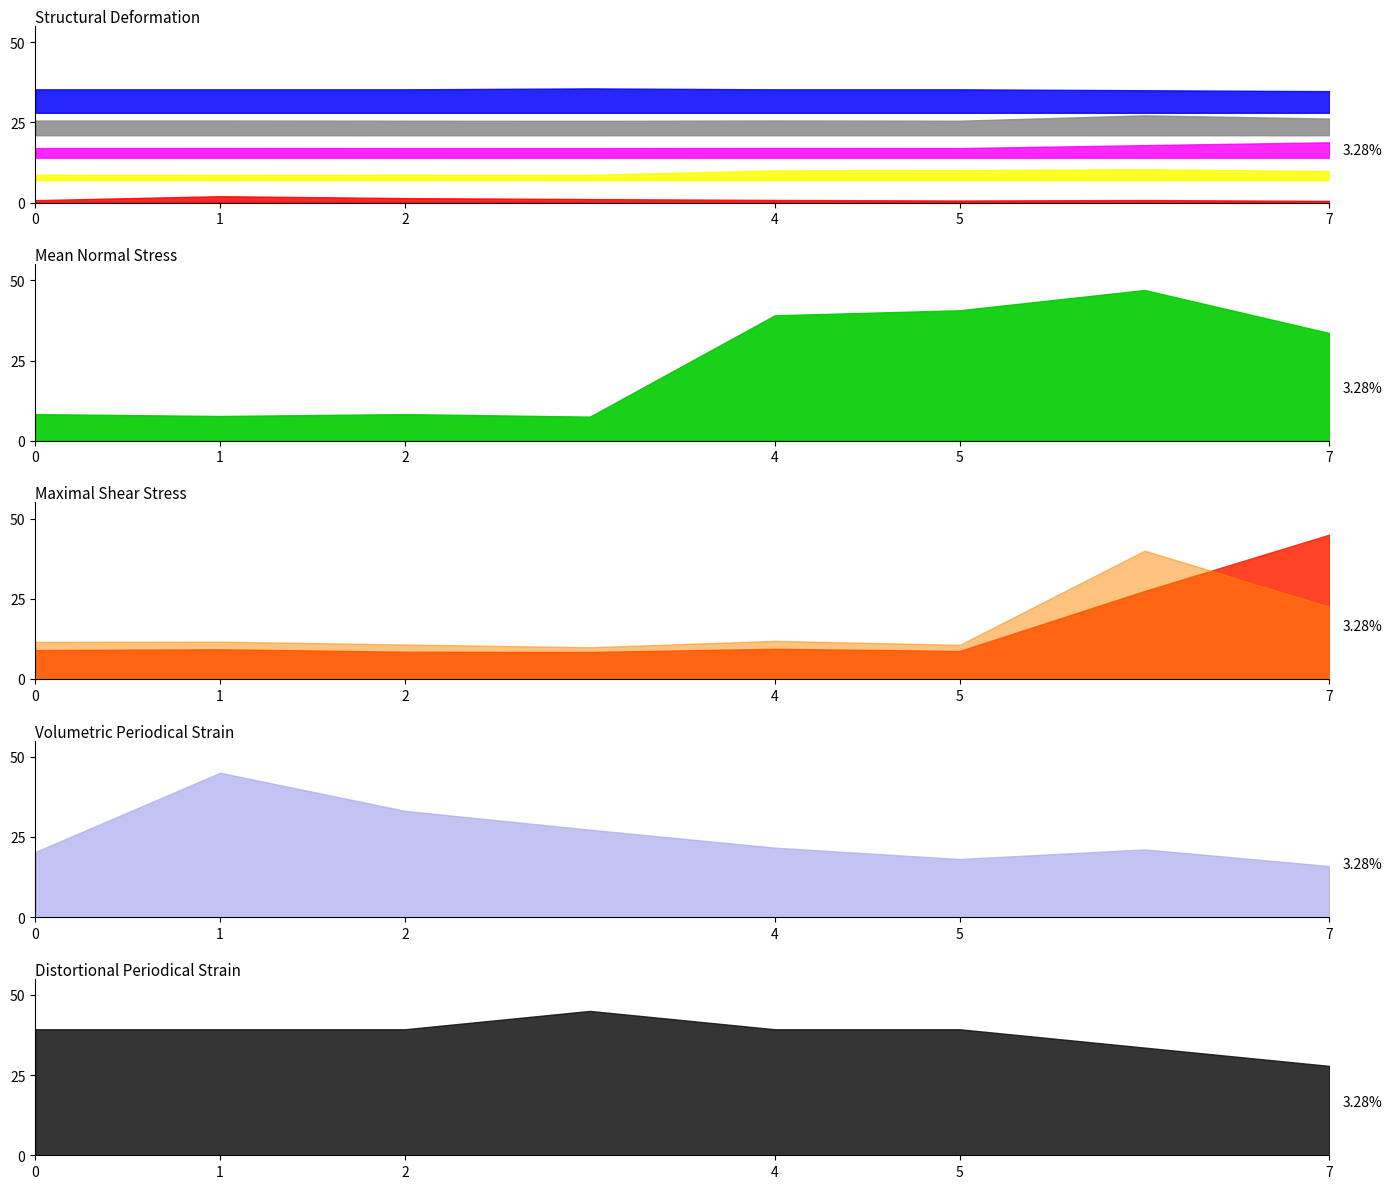

How many intersections are there between Max shear (u) and Min shear (u)?

1